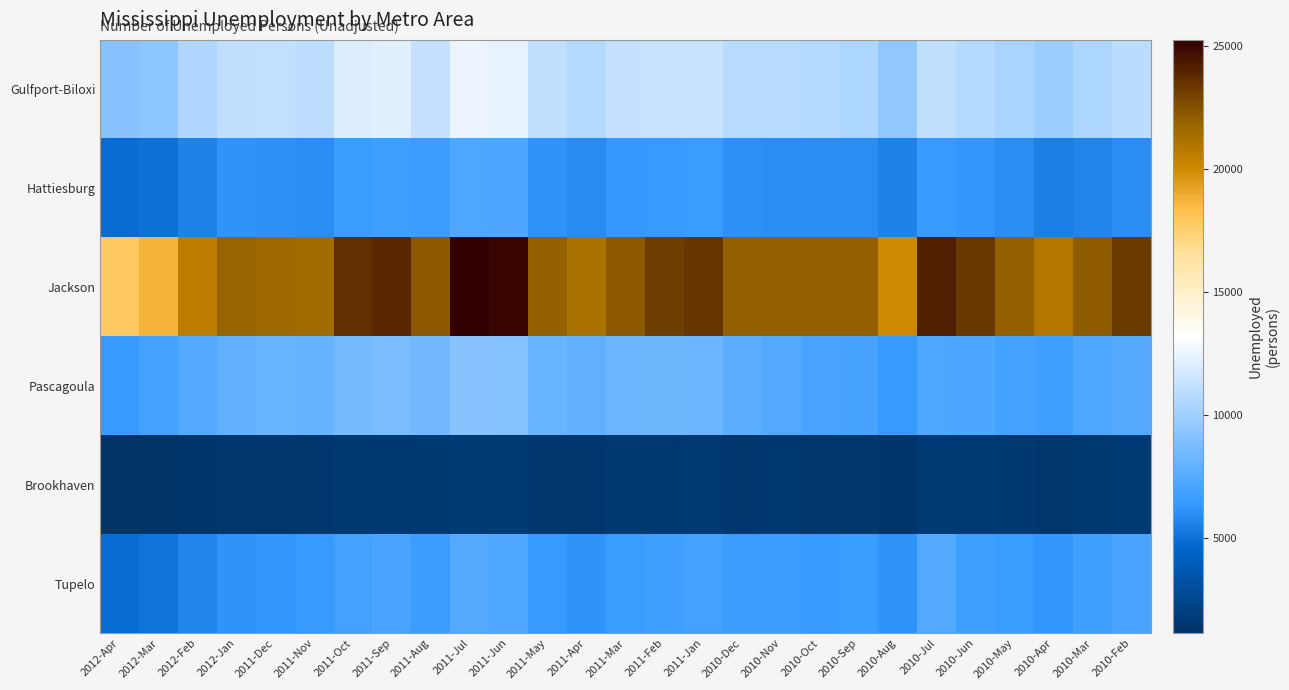

What is the smallest value displayed?

1128